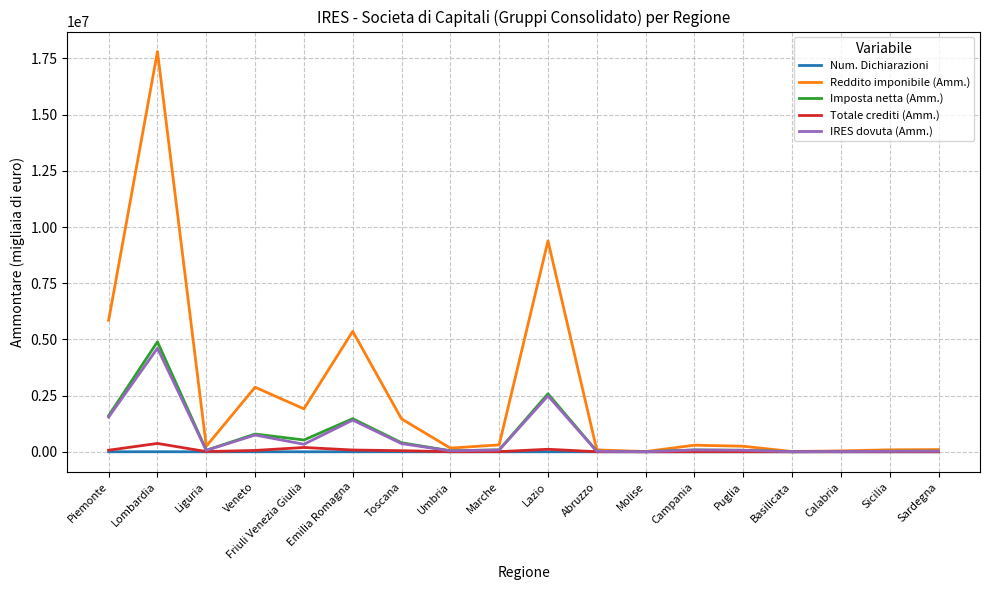

Is this an area chart (filled region under the line)?

No